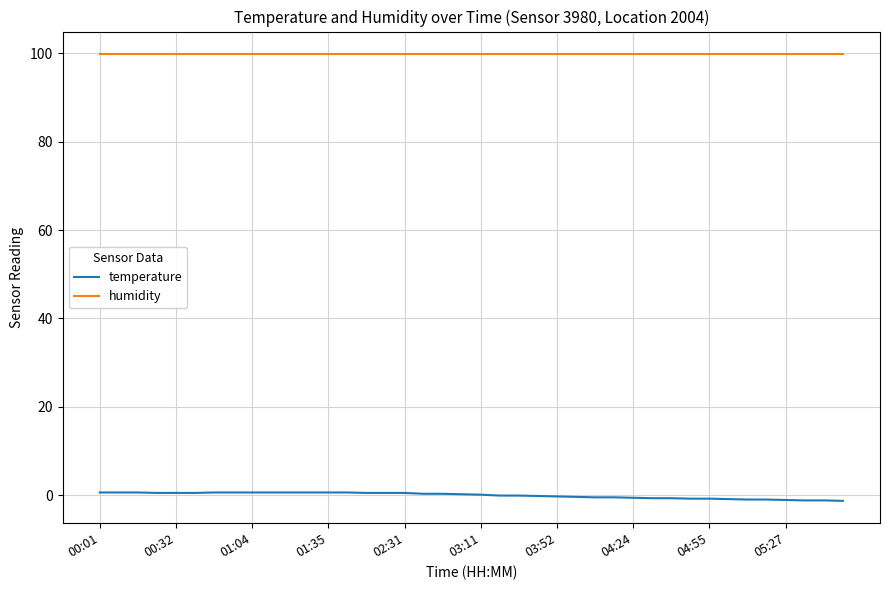

What is the highest value of the humidity series?

99.9